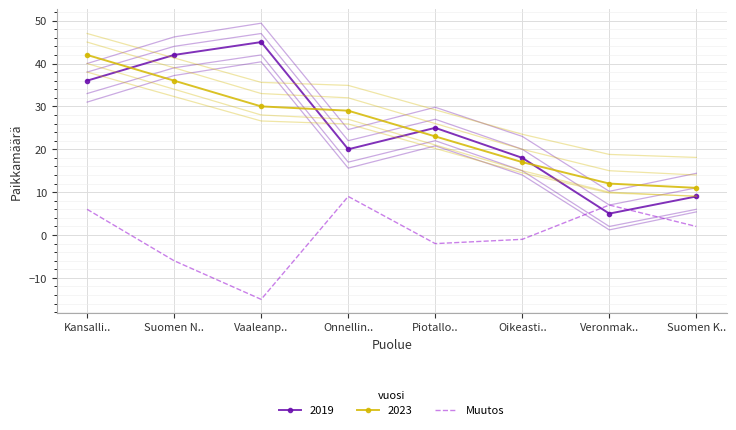

What is the change in value from Onnellin.. to Suomen K..?

-7